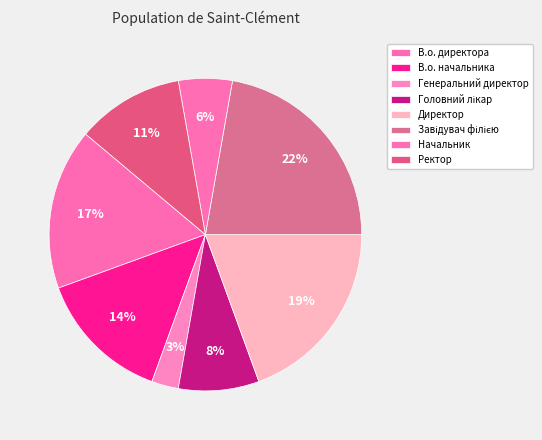

To the nearest percent, what is the difference between the largest and smallest slice percentages?

19%